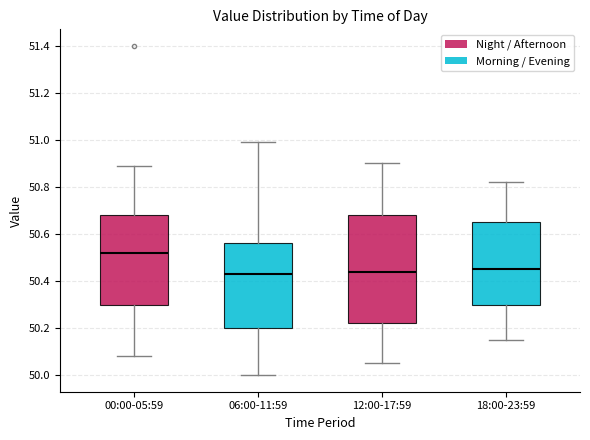

Which box has the highest median line?

00:00-05:59